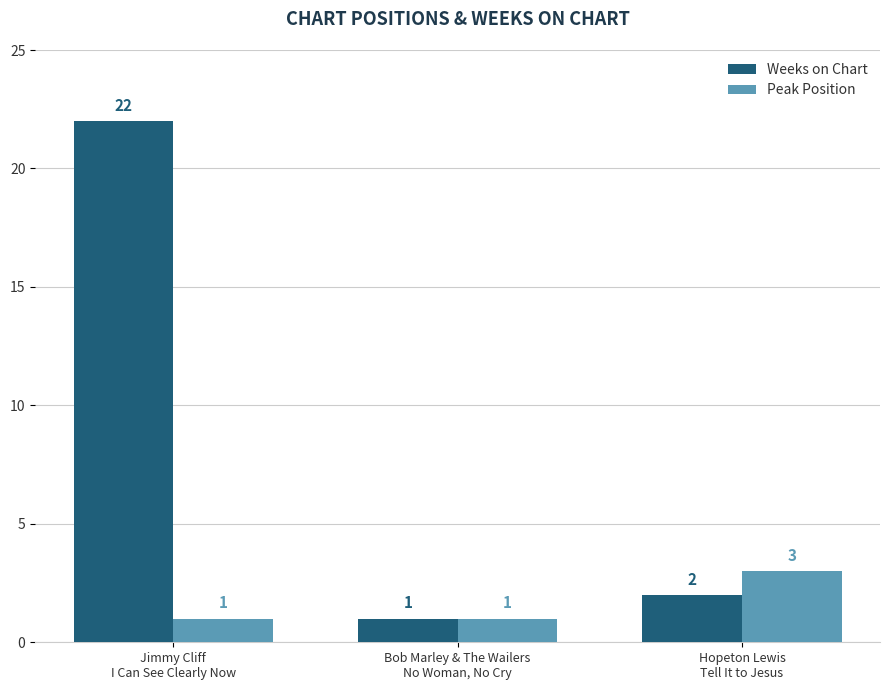

Reading left to right, list all the values displayed in this chart.

Weeks on Chart: 22	1	2
Peak Position: 1	1	3